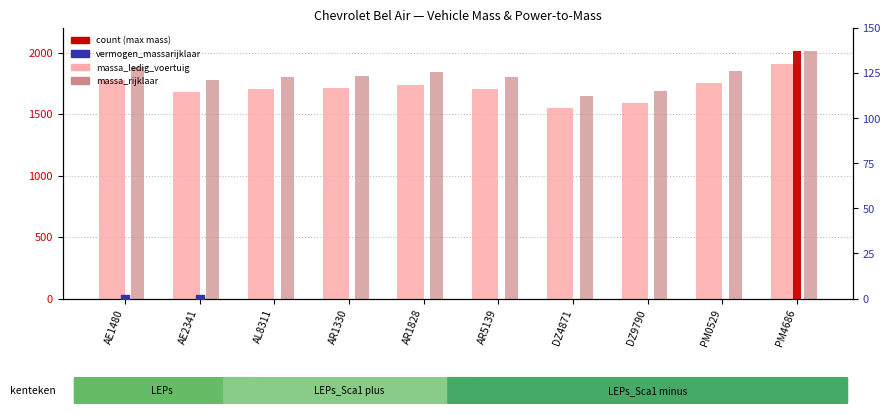

Which series contains the highest Y value?

massa_rijklaar